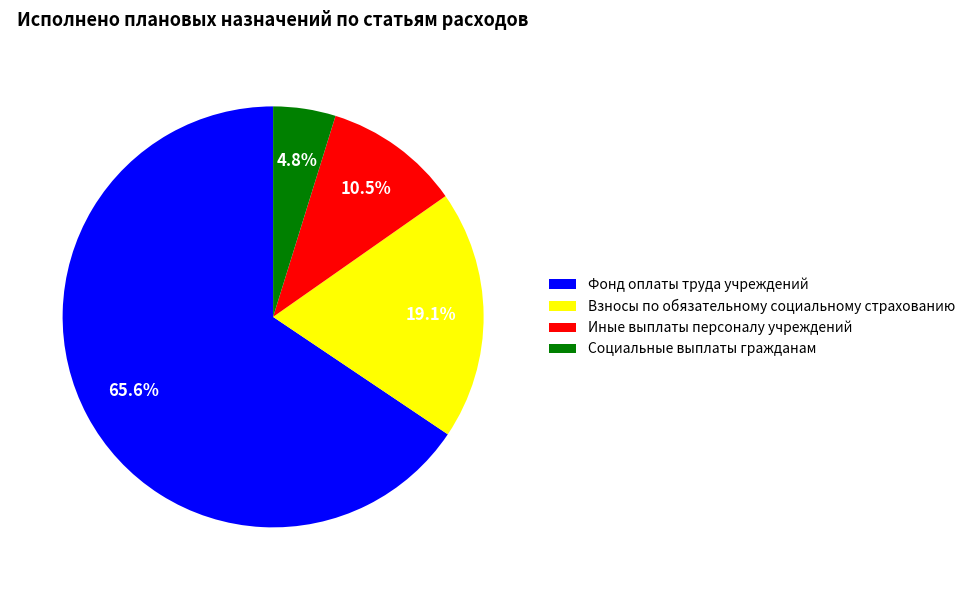

What is the largest slice in the pie chart?

Фонд оплаты труда учреждений